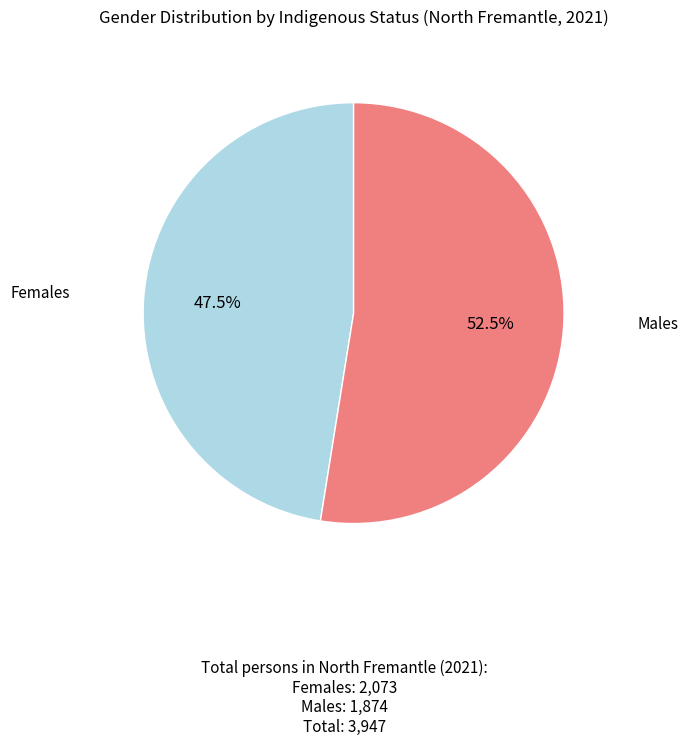

Is there any slice that represents more than half of the pie?

Yes